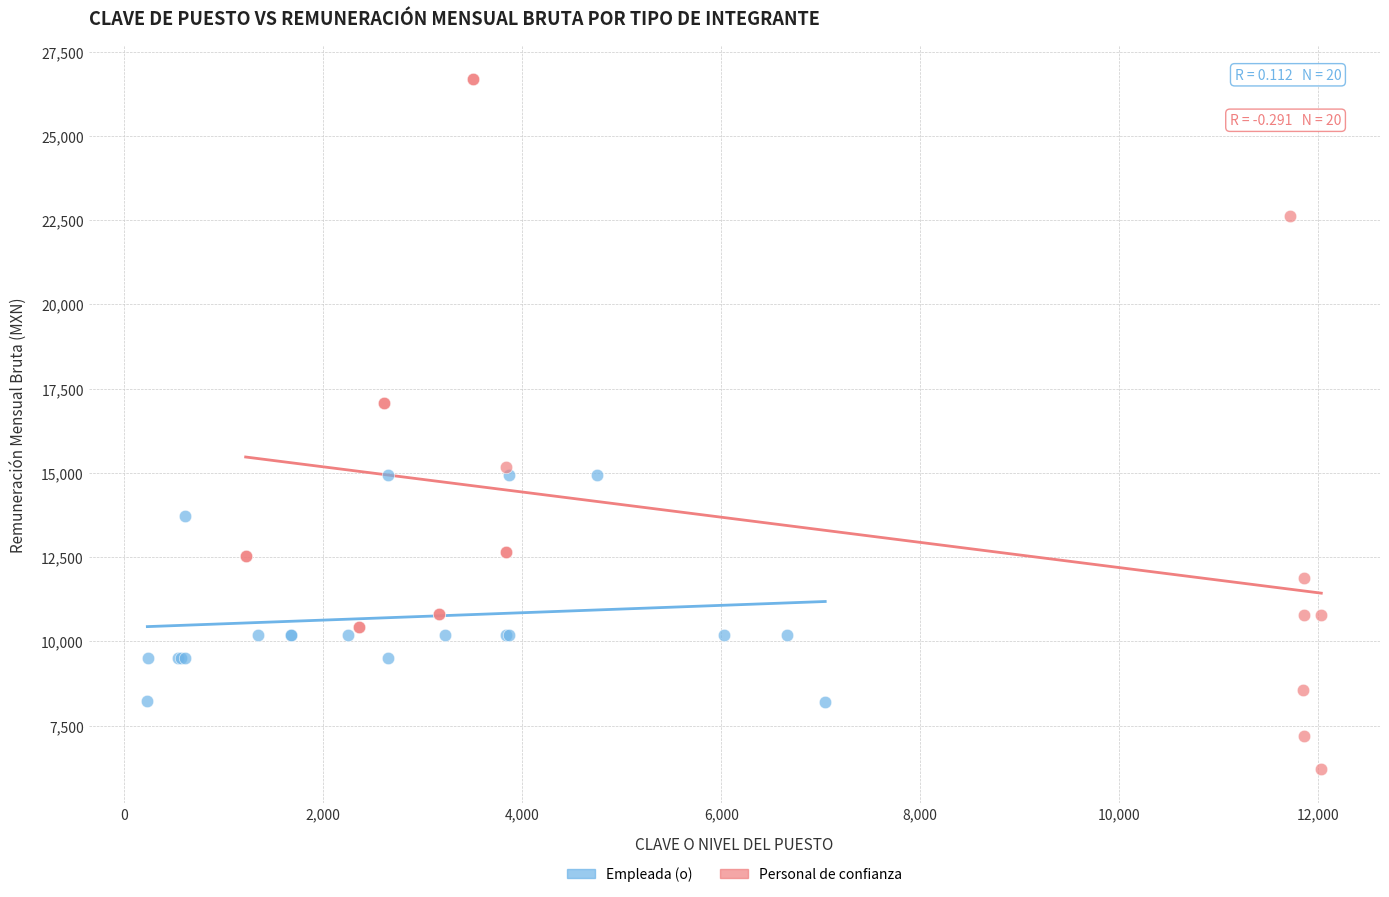

Which series contains the highest Y value?

Personal de confianza